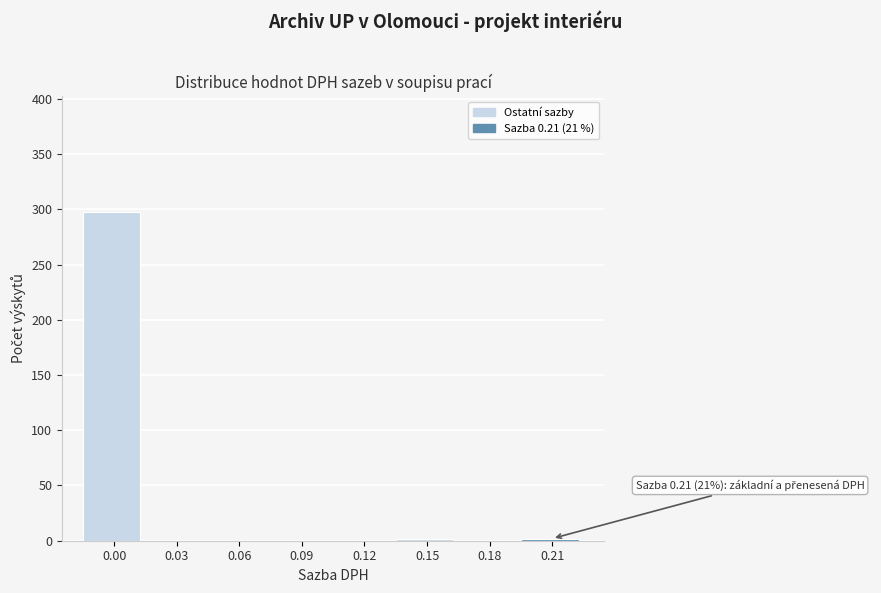

Reading left to right, list all the values displayed in this chart.

0.00=298	0.03=0	0.06=0	0.09=0	0.12=0	0.15=2	0.18=0	0.21=2